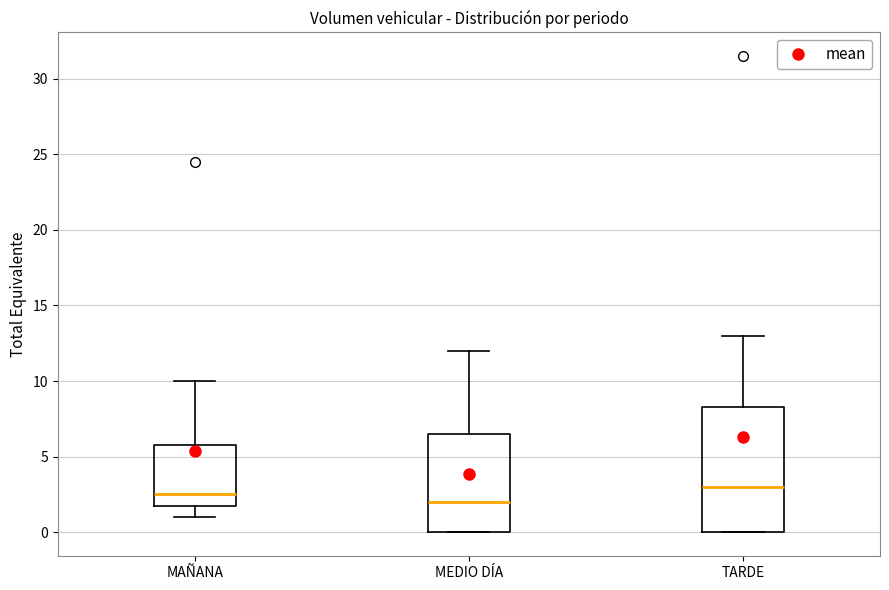

Reading left to right, read every box against the y-axis: the position of its median line, the range the box covers, and the ends of its whiskers. The values are not printed on the chart, so give them approximately, as read against the axis.

MAÑANA: median 2.5, box 2.0 to 6.0, whiskers 1.0 to 10.0
MEDIO DÍA: median 2.0, box 0.0 to 6.5, whiskers 0.0 to 12.0
TARDE: median 3.0, box 0.0 to 8.5, whiskers 0.0 to 13.0